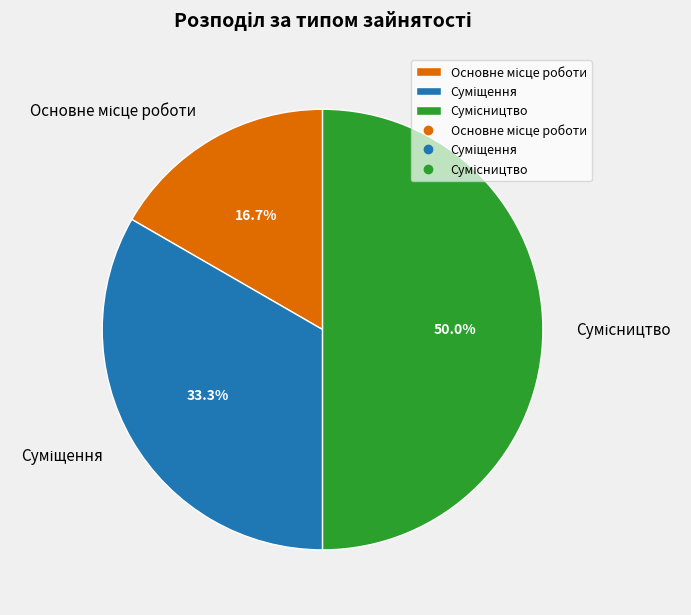

True or false: Основне місце роботи accounts for 17% of the total.

True